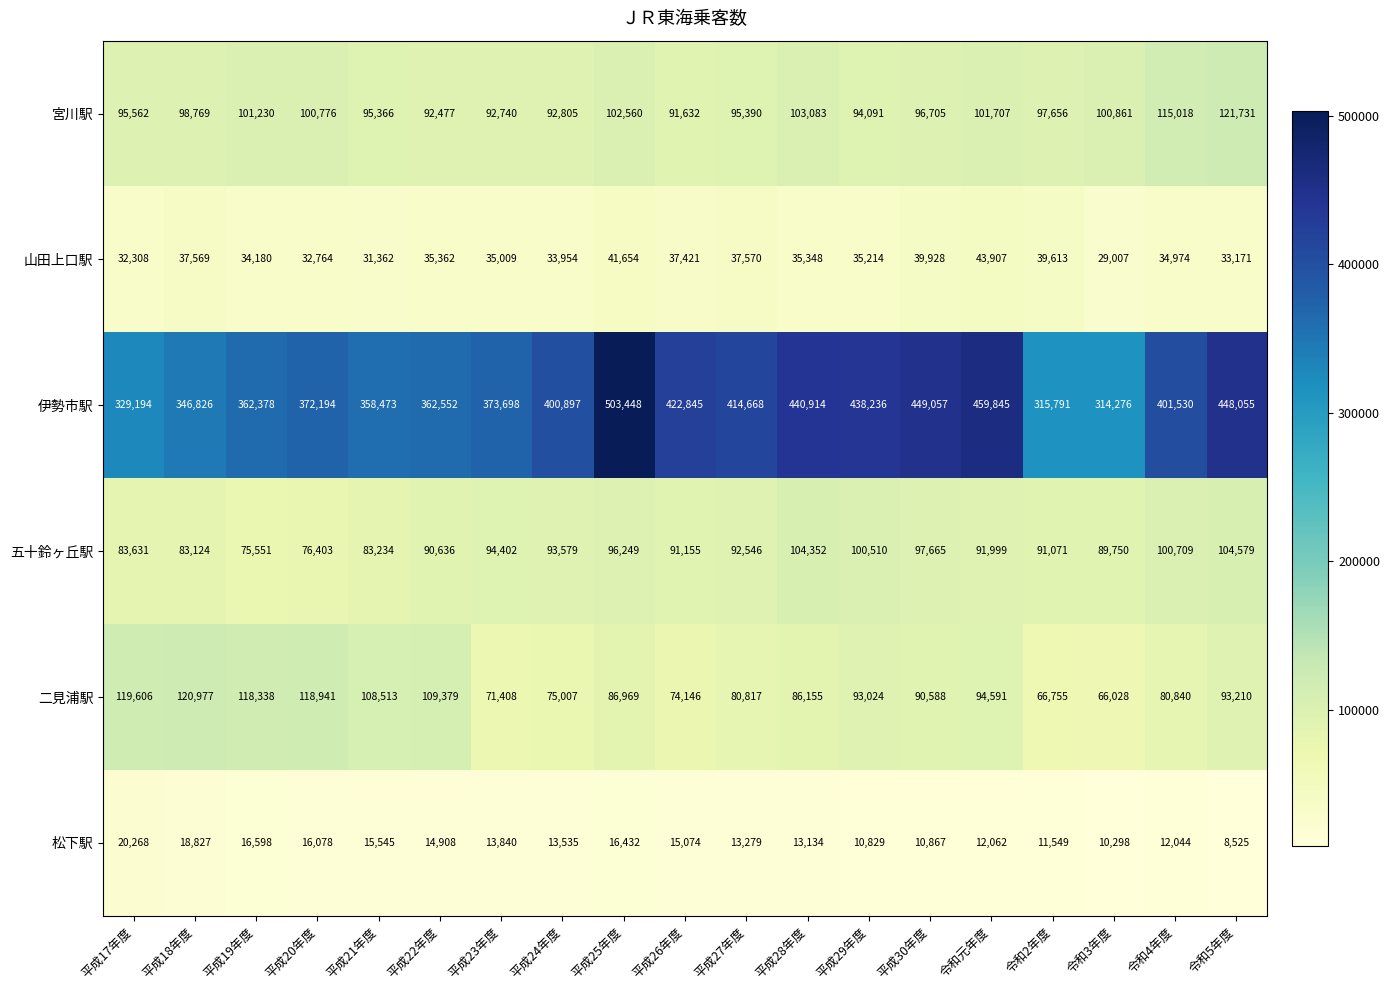

At how many categories does at least one series exceed 24406?

19